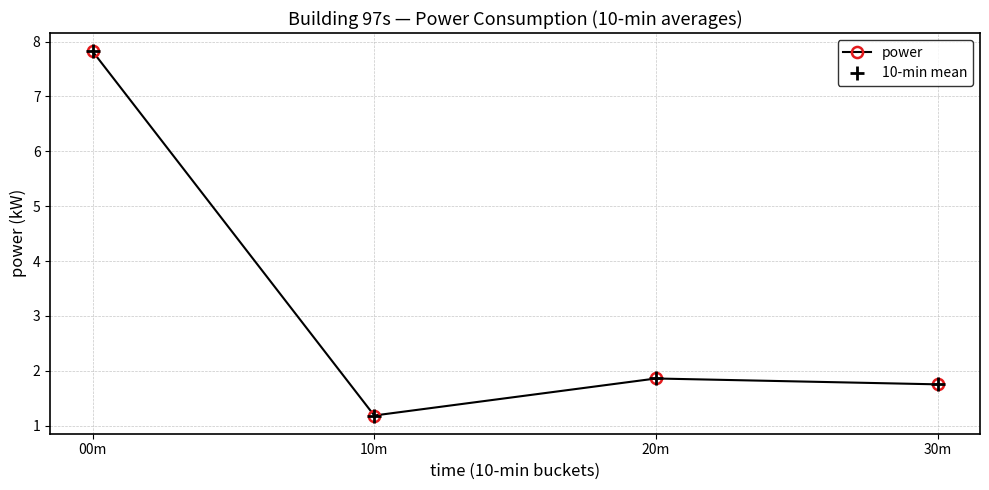

At which category does 10-min mean reach its first local peak?

20m